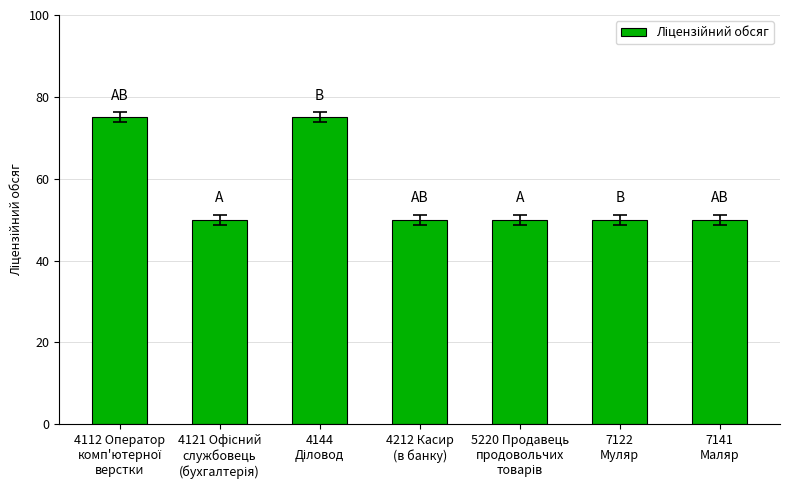

What is the difference between the maximum and second lowest values?

25